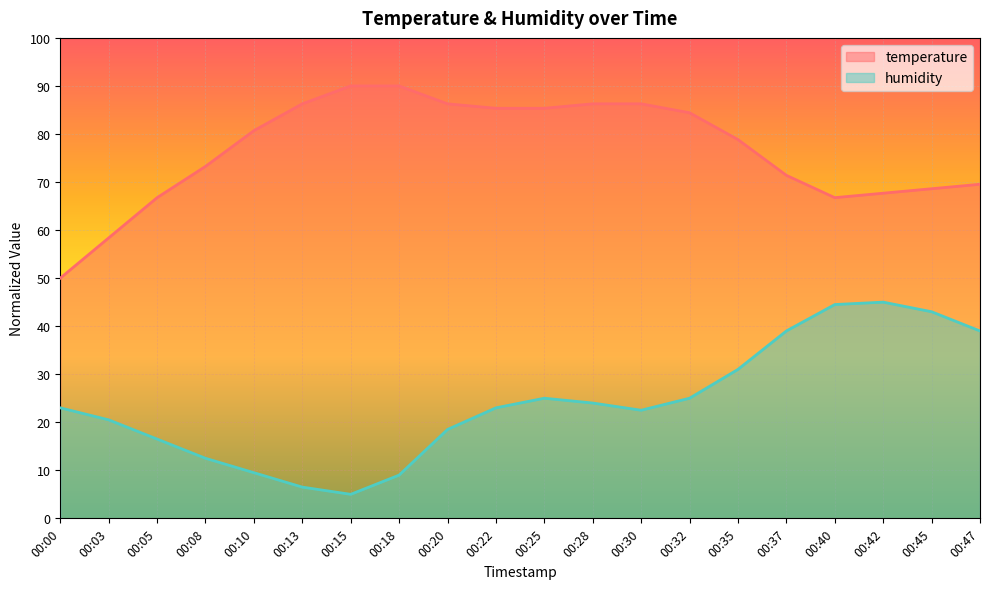

What is the difference between the temperature values at 00:47 and 00:28?

16.7